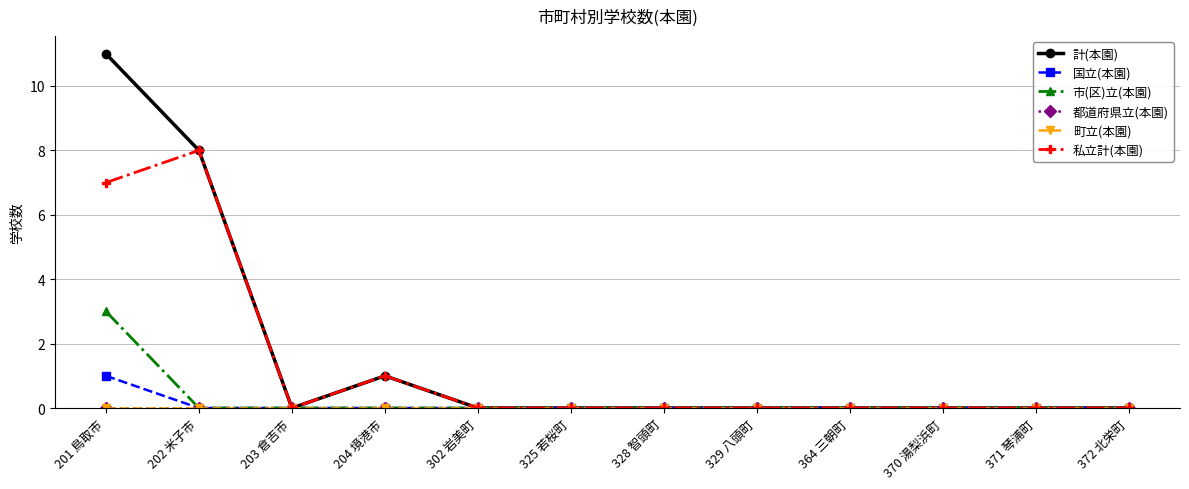

Which series has the widest spread of values?

計(本園)